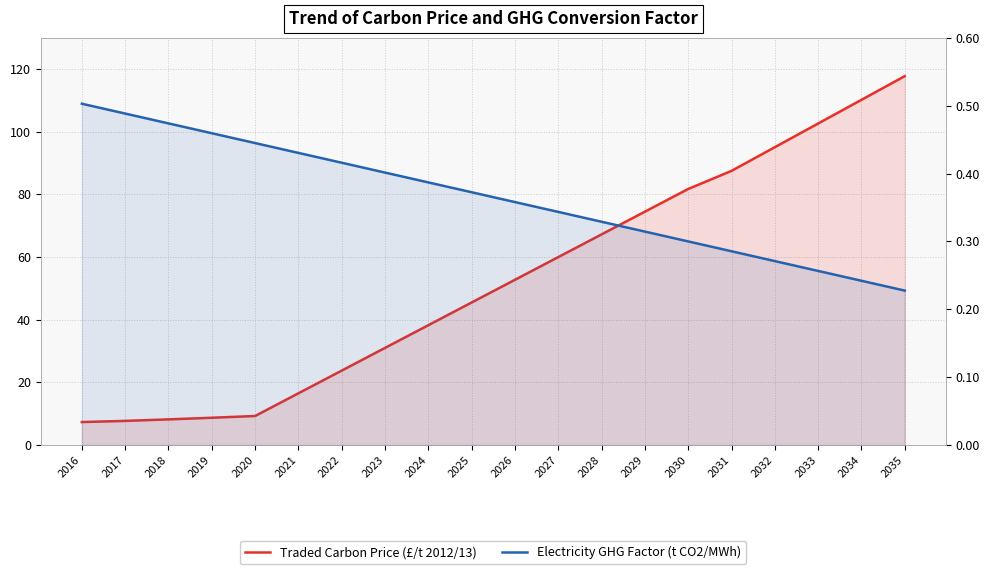

True or false: Traded Carbon Price (£/t 2012/13) and Electricity GHG Factor (t CO2/MWh) cross at least once.

False